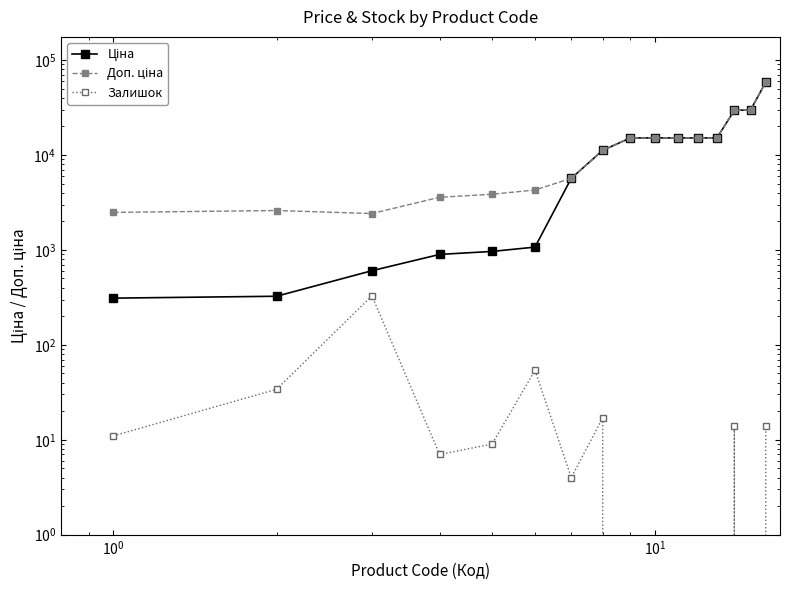

True or false: Залишок has more than 1 interior local peaks.

True